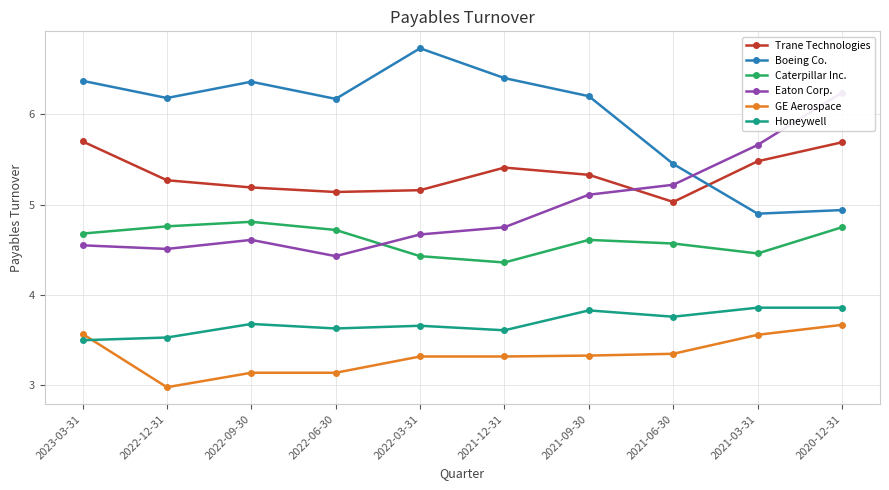

What is the average value of the Eaton Corp. series?

5.0